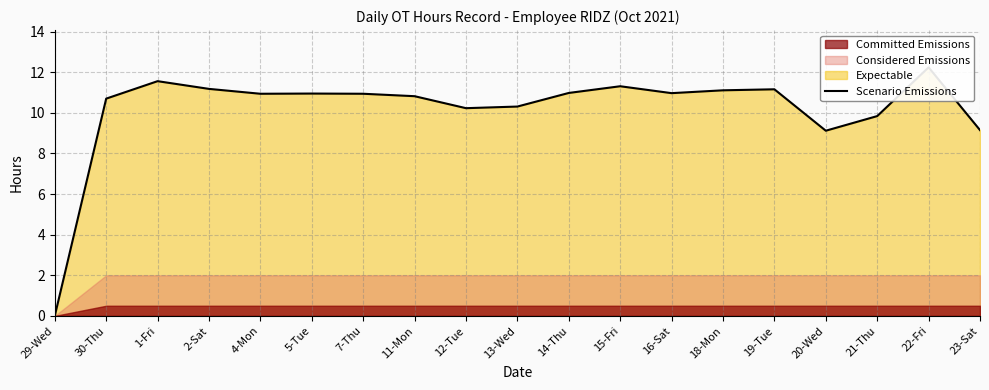

How many lines are shown in the chart?

1